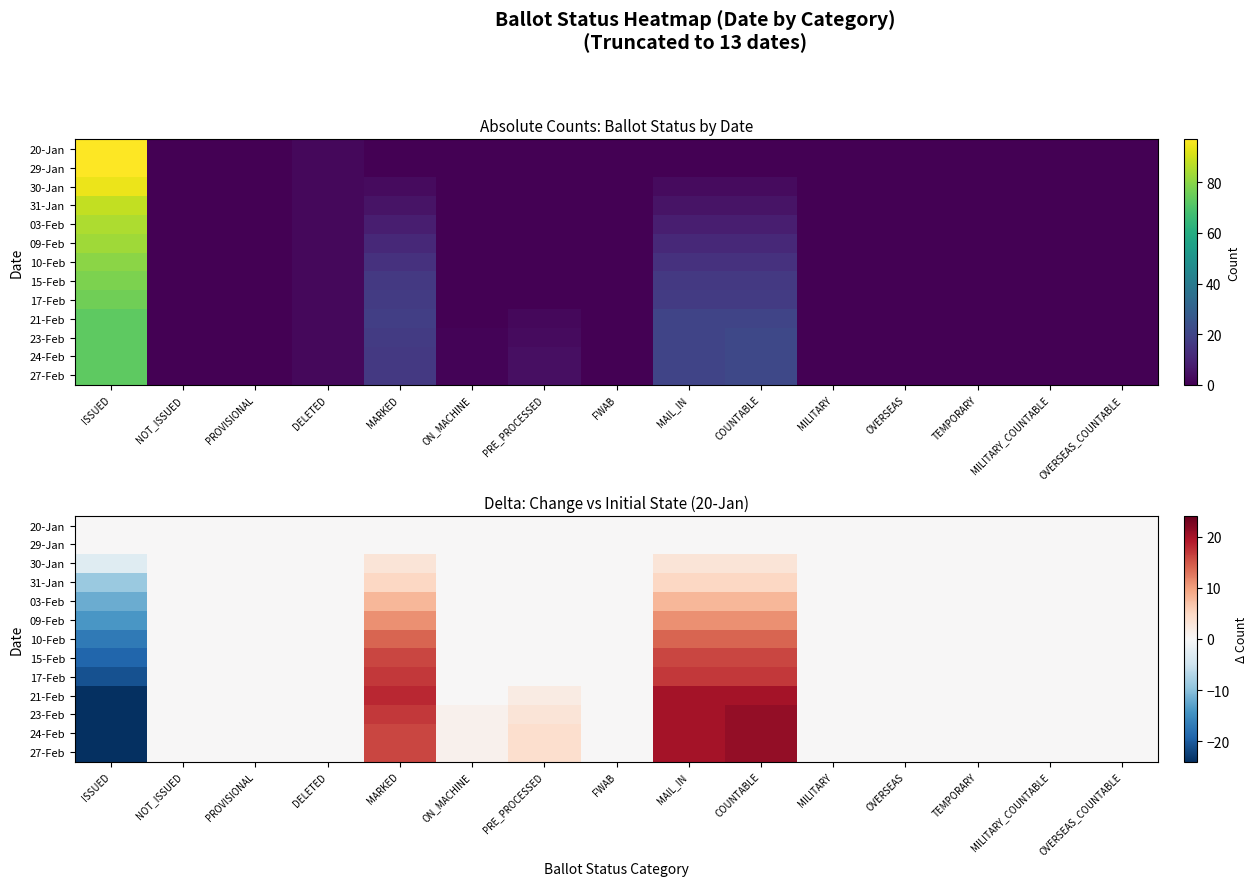

How many data points does each series have?

15